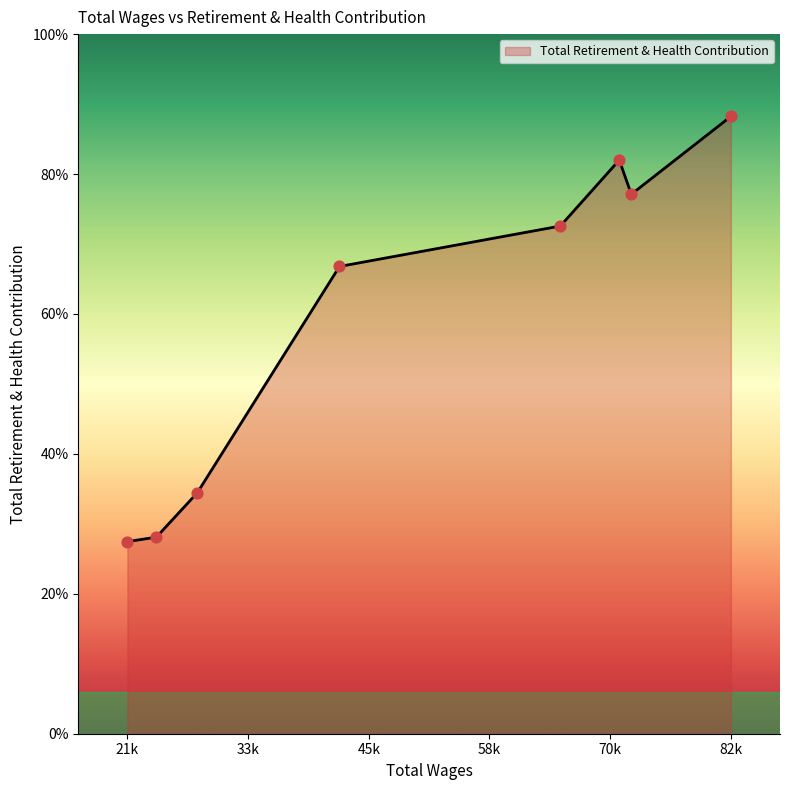

Is this an area chart (filled region under the line)?

Yes